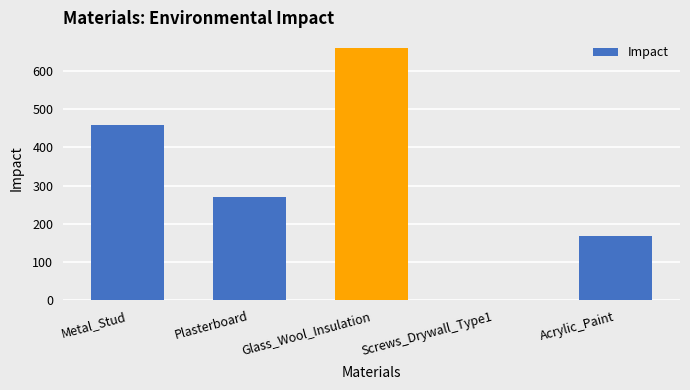

Where does the data first go above 271?

Metal_Stud